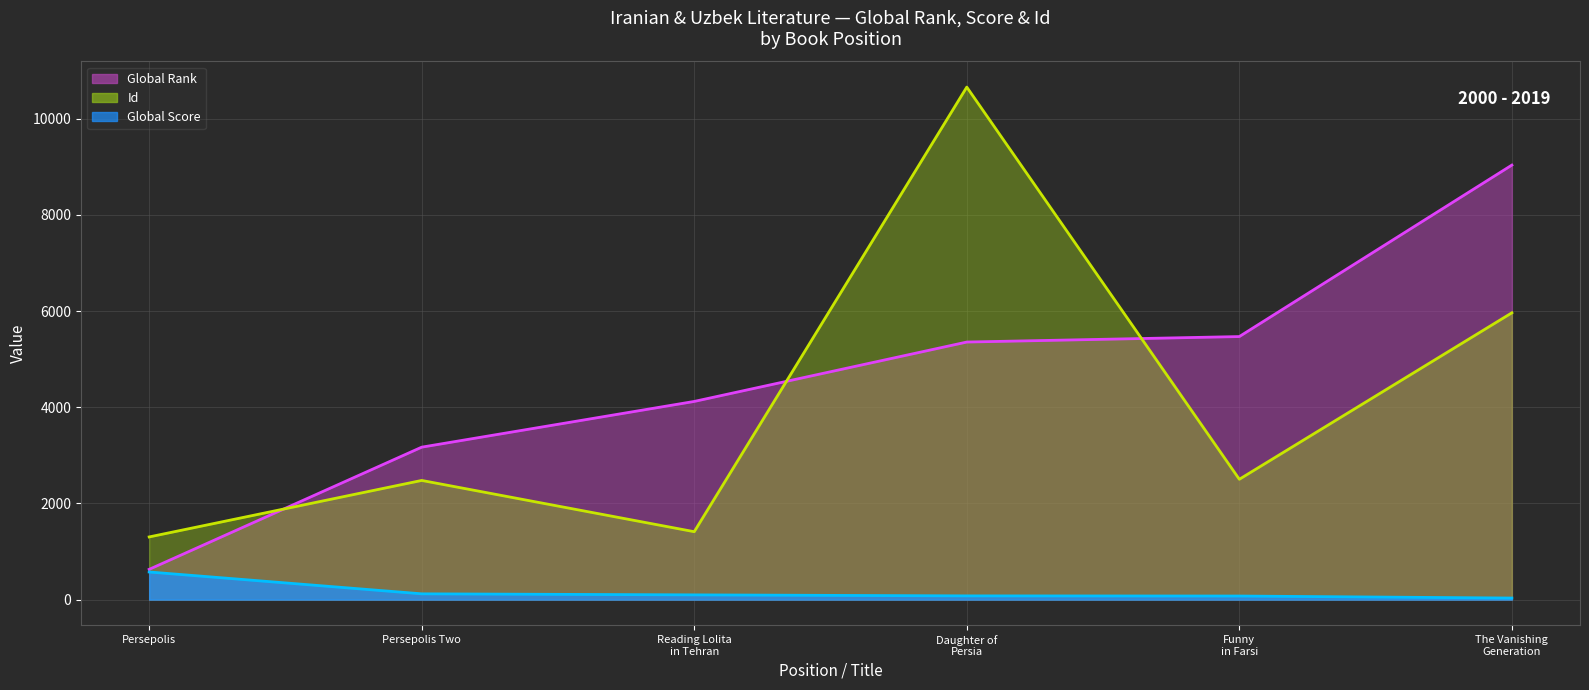

What is the spread (max minus min) of values at Persepolis?

729